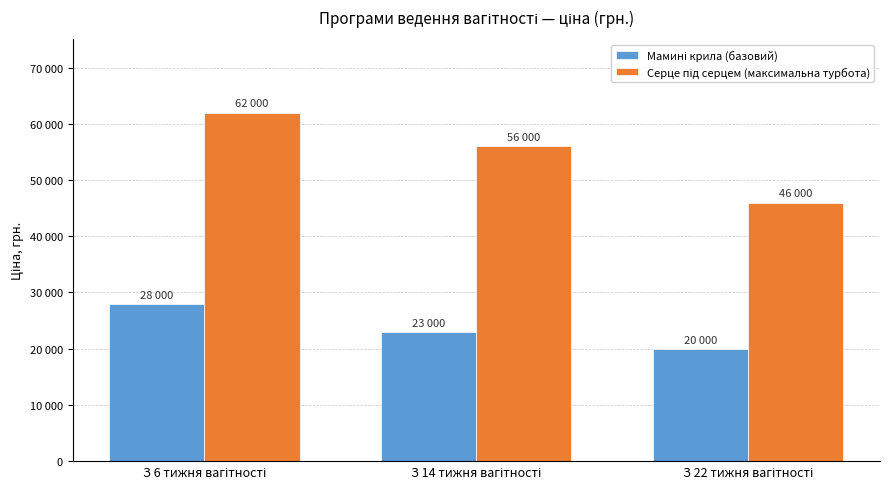

True or false: Мамині крила (базовий) has a value of 35505 at З 22 тижня вагітності.

False